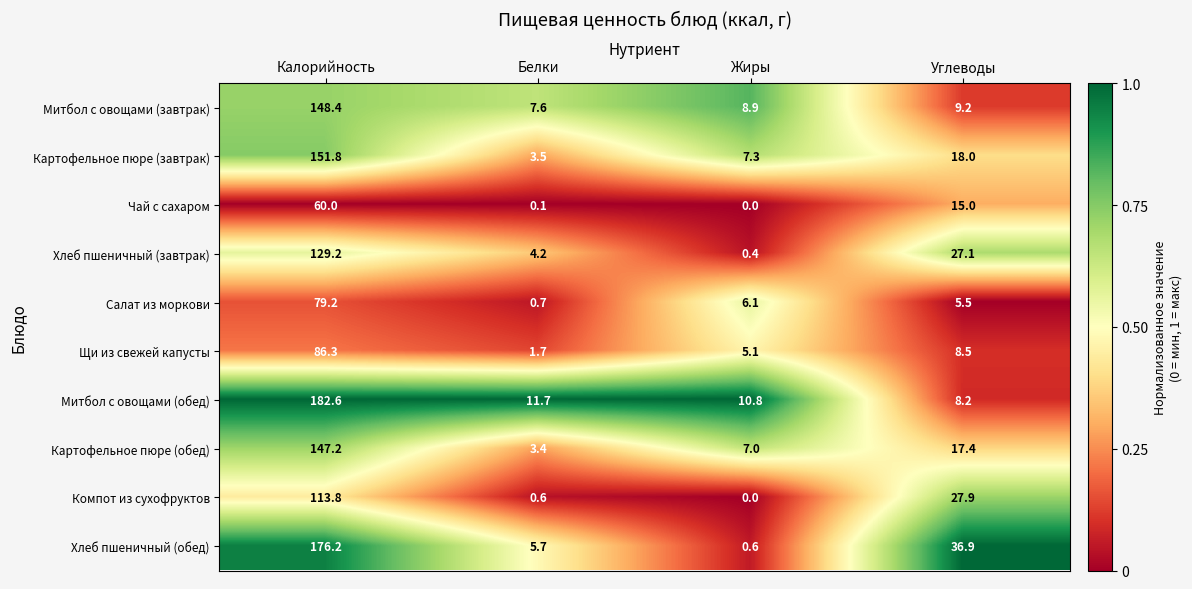

At which label does Чай с сахаром first exceed 15?

Калорийность